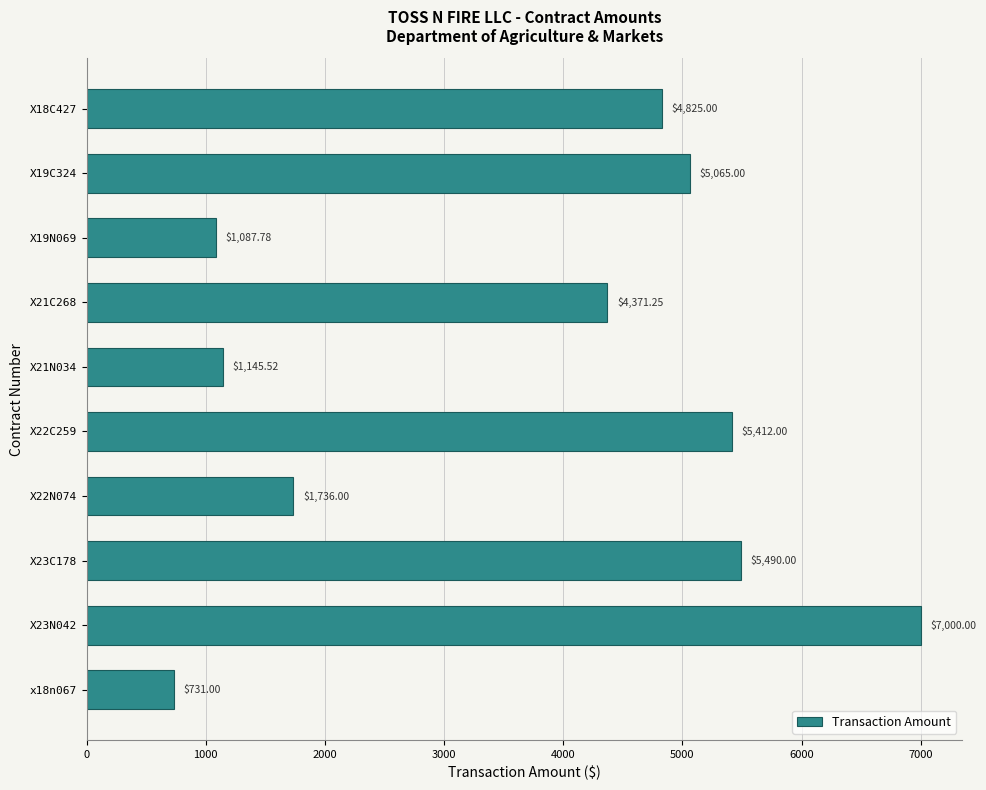

Approximately how many times larger is the value at X19C324 compared to x18n067?

6.9